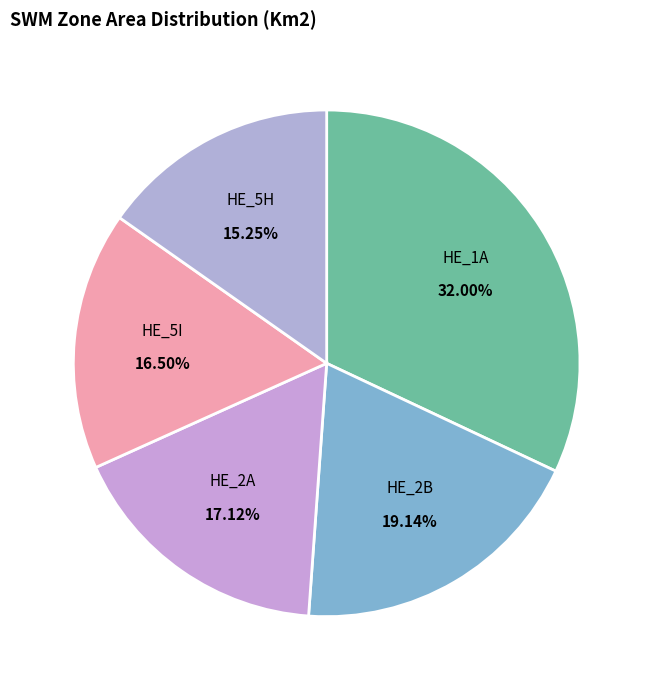

Does any single category account for the majority?

No